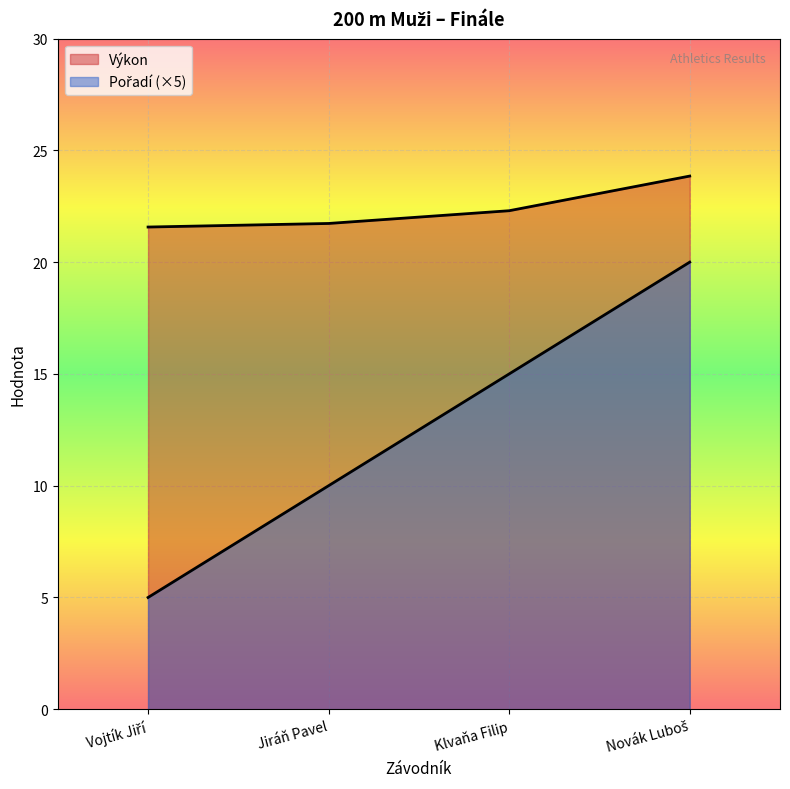

What is the label of the 3rd point from the right?

Jiráň Pavel